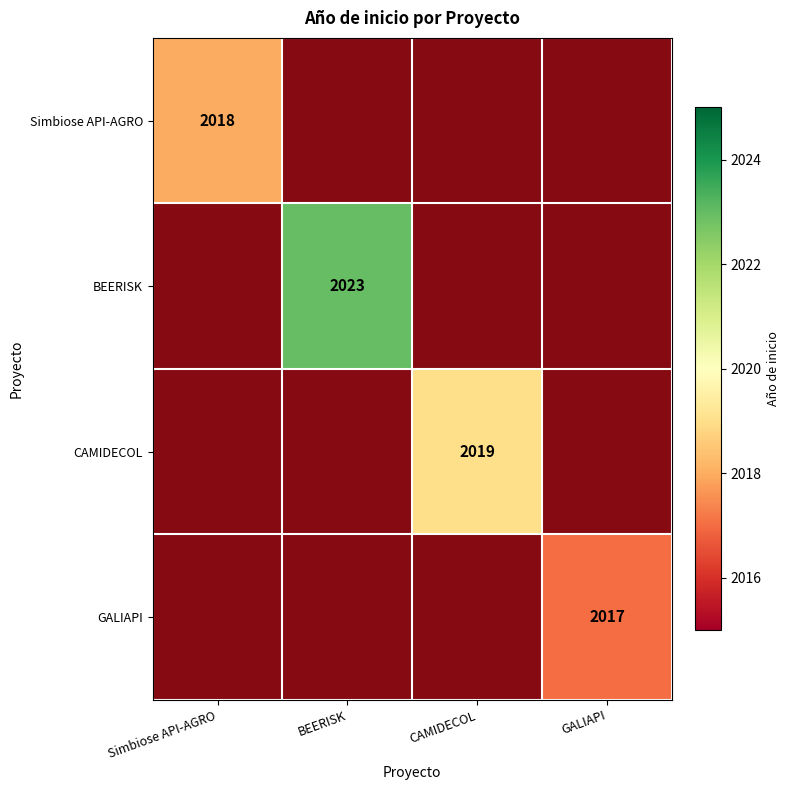

Which category has the lowest value across all series?

BEERISK